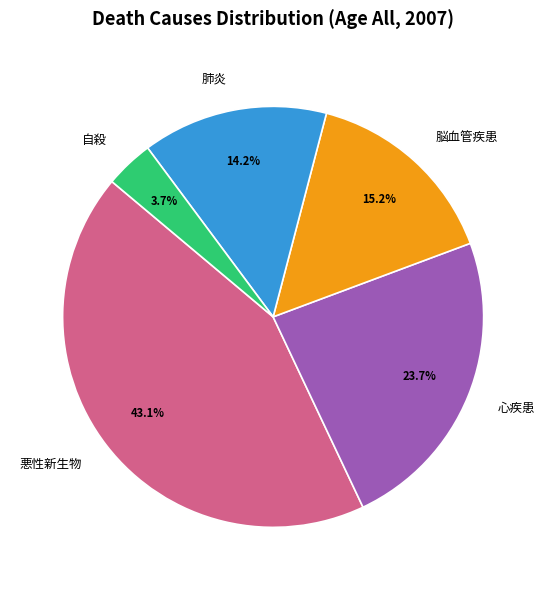

To the nearest percent, what percentage of the pie is 脳血管疾患?

15%